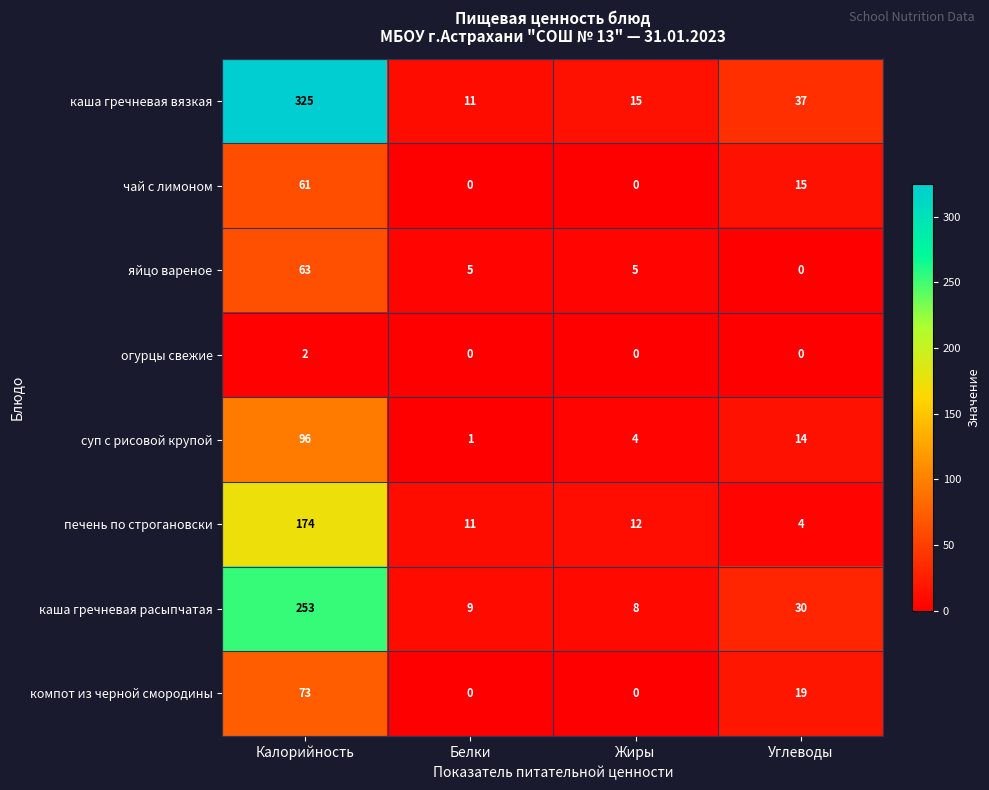

Between Белки and Жиры, which series saw the biggest shift?

каша гречневая вязкая